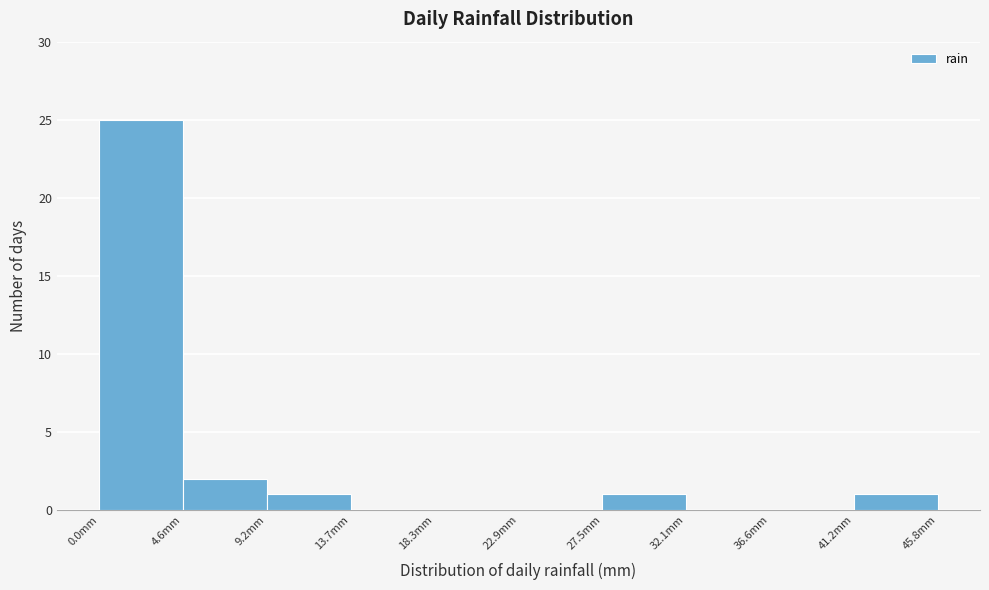

Reading left to right, list every bar in this chart as the range it spans on the x-axis followed by its height. Neither the bar edges nor the heights are printed on the chart, so give them approximately, as read against the axes.

0.0 to 4.5: 25
4.5 to 9.0: 2
9.0 to 13.5: 1
13.5 to 18.5: 0
18.5 to 23.0: 0
23.0 to 27.5: 0
27.5 to 32.0: 1
32.0 to 36.5: 0
36.5 to 41.0: 0
41.0 to 46.0: 1